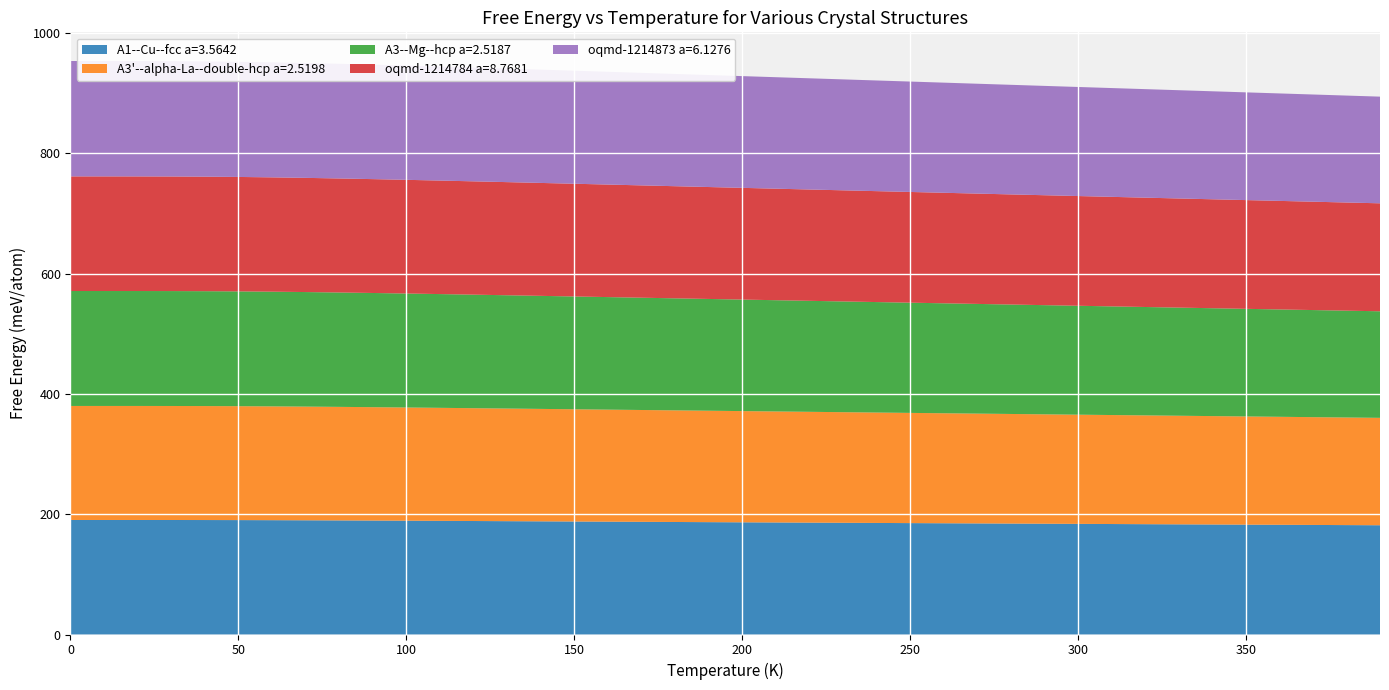

Reading left to right, what are all the values shown in this chart?

A1--Cu--fcc a=3.5642: 190.4	190.4	190.4	190.4	190.3	190.2	190.1	189.9	189.7	189.4	189.2	188.9	188.7	188.4	188.1	187.9	187.6	187.3	187.0	186.8	186.5	186.2	186.0	185.7	185.5	185.2	184.9	184.7	184.4	184.2	183.9	183.7	183.4	183.2	182.9	182.6	182.4	182.1	181.9	181.6
A3'--alpha-La--double-hcp a=2.5198: 189.6	189.6	189.6	189.5	189.5	189.4	189.2	189.0	188.8	188.5	188.2	187.9	187.6	187.2	186.9	186.6	186.2	185.9	185.6	185.2	184.9	184.5	184.2	183.9	183.5	183.2	182.9	182.5	182.2	181.9	181.5	181.2	180.9	180.5	180.2	179.9	179.5	179.2	178.9	178.5
A3--Mg--hcp a=2.5187: 191.1	191.1	191.1	191.0	191.0	190.8	190.7	190.4	190.1	189.8	189.5	189.1	188.7	188.3	187.9	187.5	187.1	186.7	186.2	185.8	185.4	185.0	184.5	184.1	183.7	183.2	182.8	182.4	181.9	181.5	181.1	180.6	180.2	179.8	179.3	178.9	178.5	178.0	177.6	177.2
oqmd-1214784 a=8.7681: 190.6	190.6	190.5	190.5	190.4	190.2	190.0	189.8	189.6	189.3	189.0	188.7	188.4	188.1	187.7	187.4	187.1	186.7	186.4	186.1	185.7	185.4	185.1	184.7	184.4	184.1	183.7	183.4	183.1	182.7	182.4	182.1	181.8	181.4	181.1	180.8	180.5	180.1	179.8	179.5
oqmd-1214873 a=6.1276: 191.8	191.8	191.8	191.7	191.6	191.5	191.2	191.0	190.7	190.3	190.0	189.6	189.2	188.8	188.4	187.9	187.5	187.1	186.6	186.2	185.8	185.3	184.9	184.4	184.0	183.5	183.1	182.7	182.2	181.8	181.3	180.9	180.4	180.0	179.5	179.1	178.7	178.2	177.8	177.3